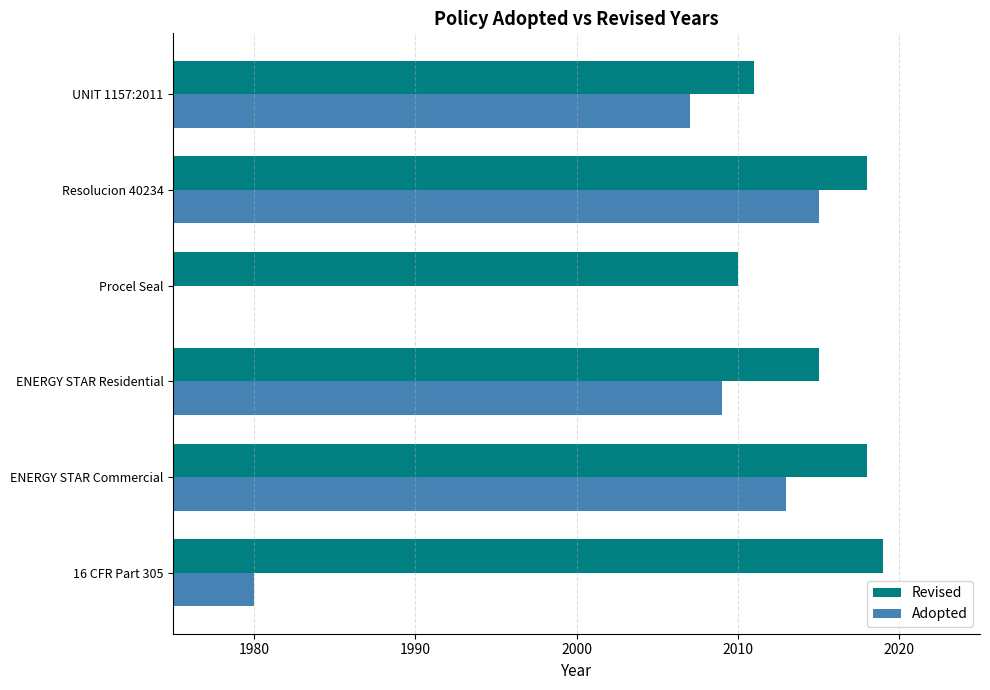

Is it true that Revised equals 598 at UNIT 1157:2011?

False